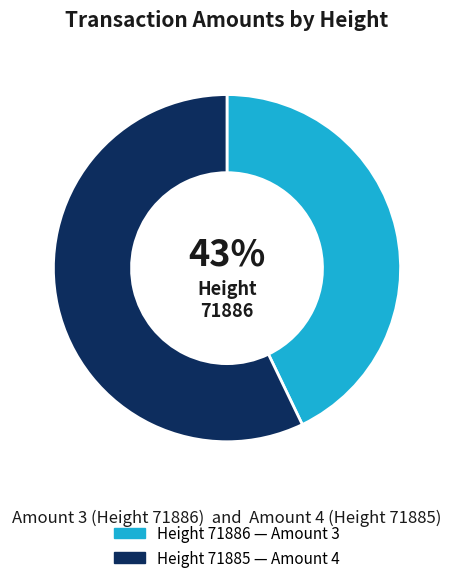

Is there a majority slice in this chart?

Yes